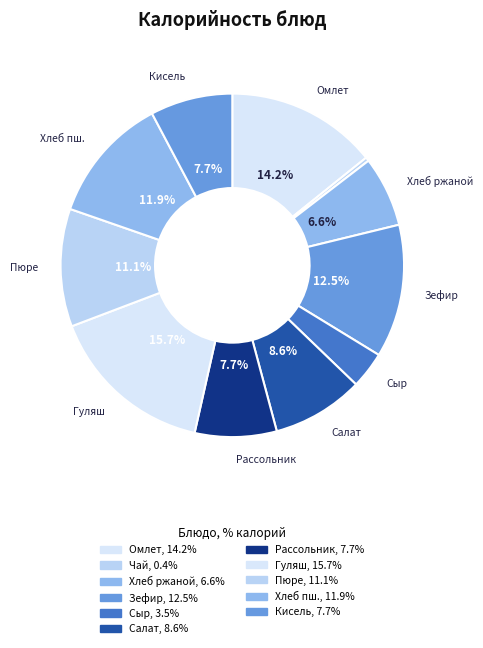

How many slices are in this pie chart?

11